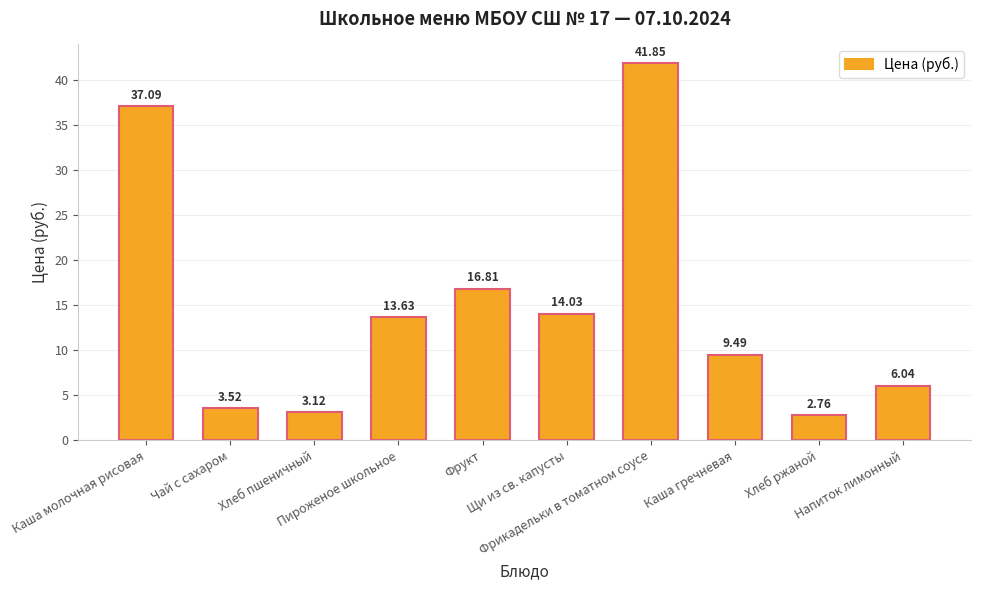

What is the label of the 4th bar from the left?

Пироженое школьное